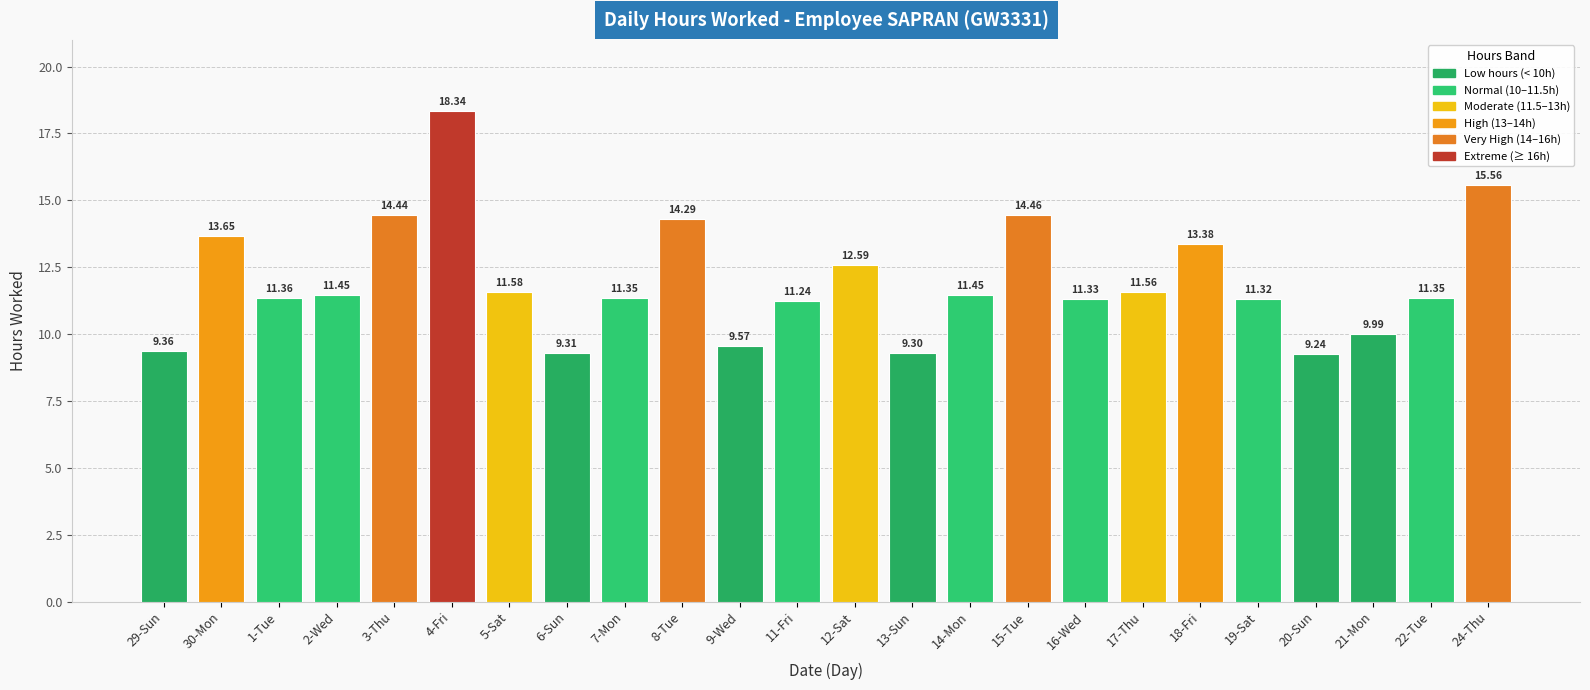

How many bars are there in total?

24